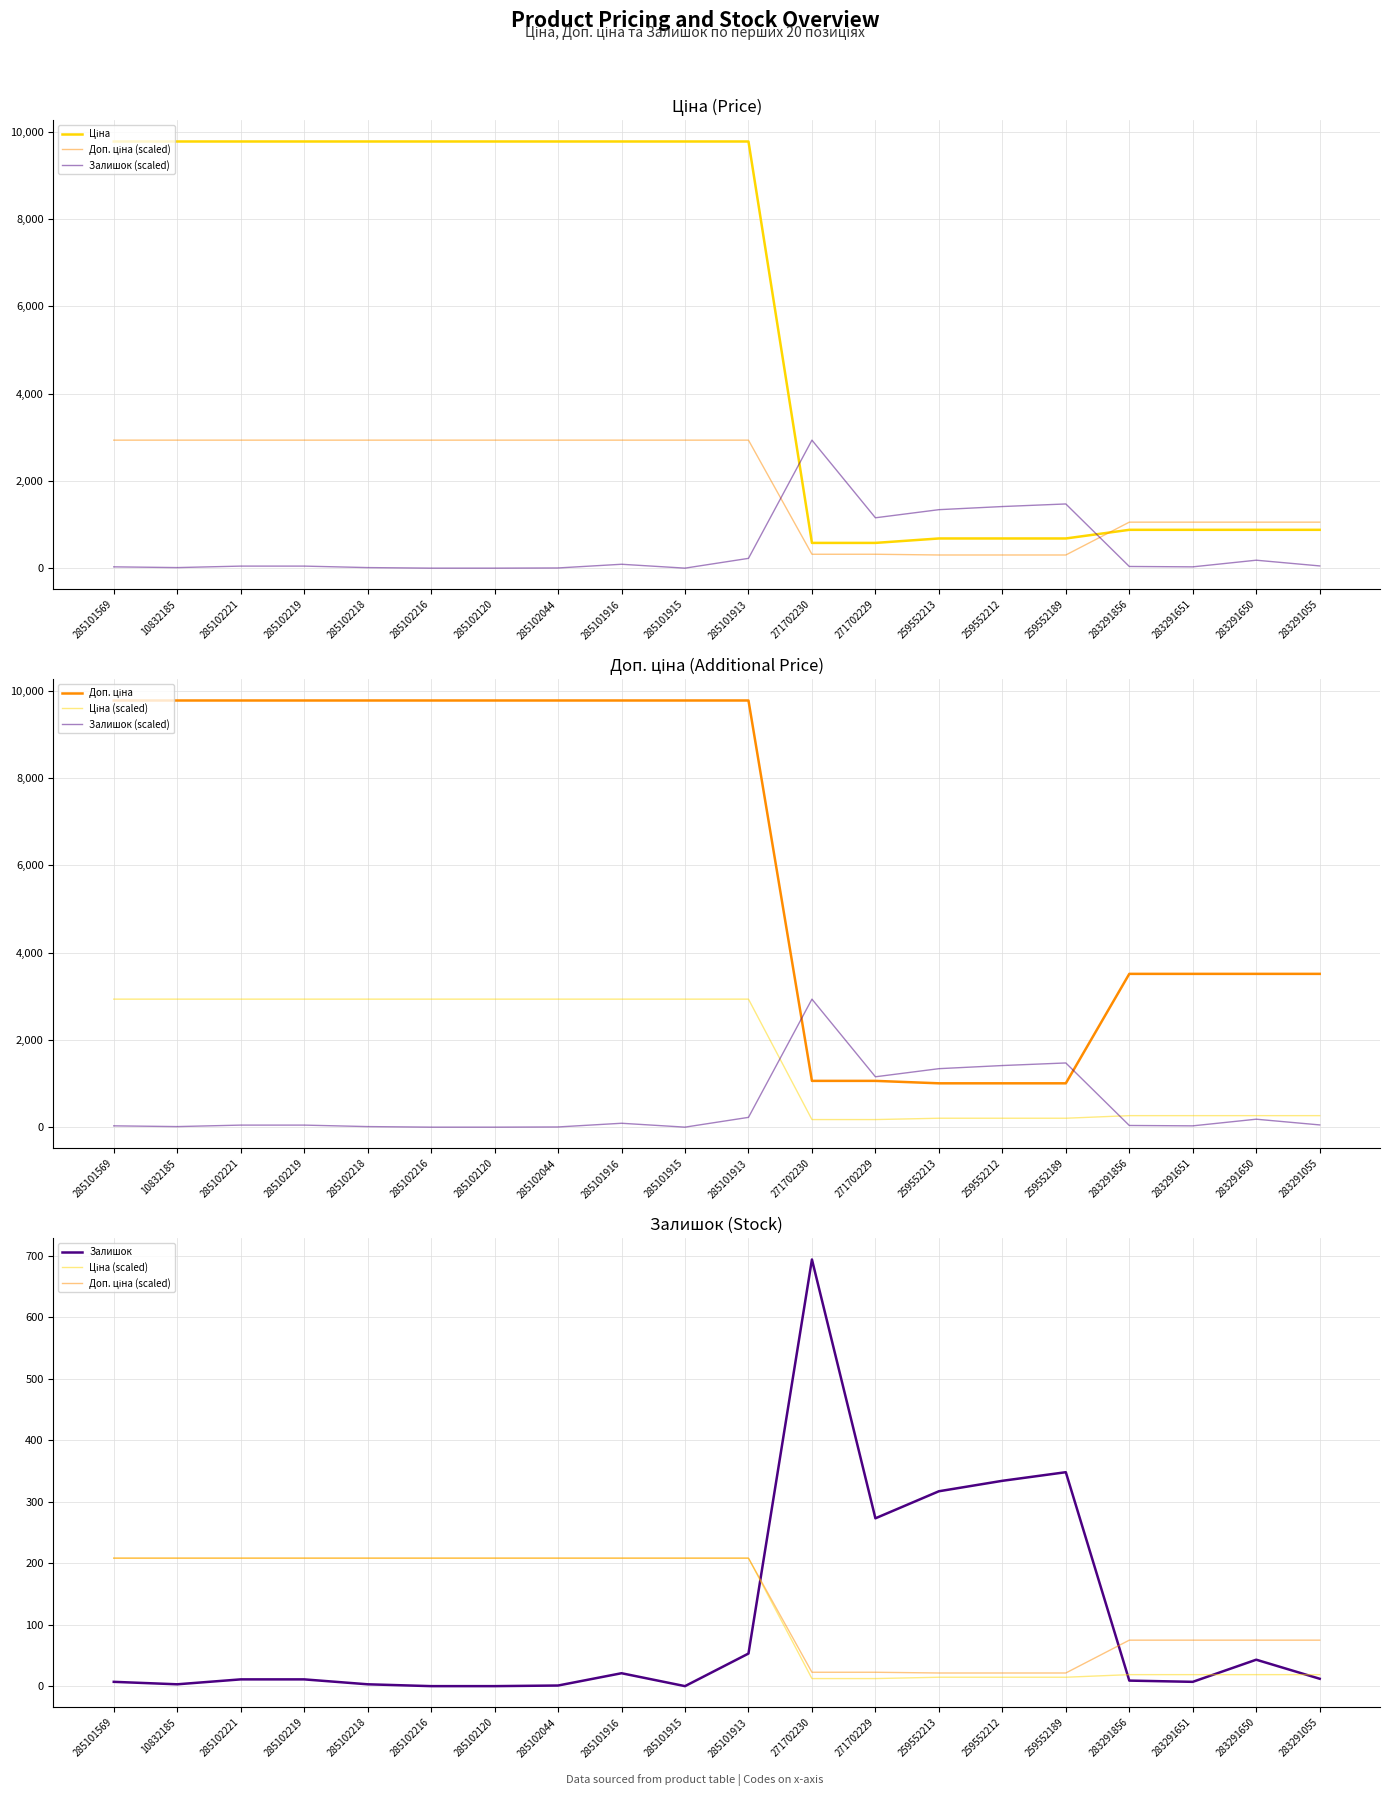

What is the difference between the highest and lowest values at 285102218?

9772.5